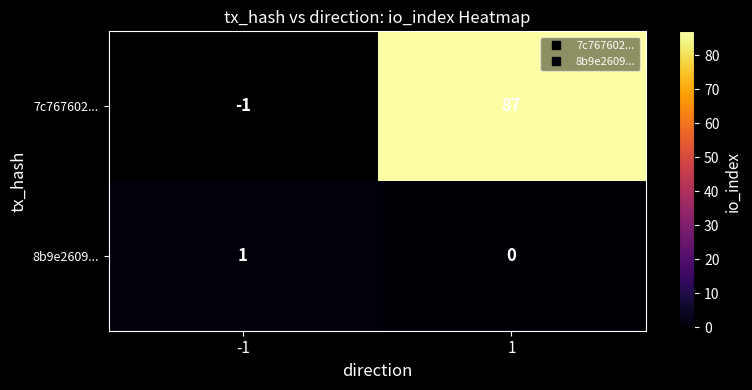

At how many categories does at least one series exceed 83?

1